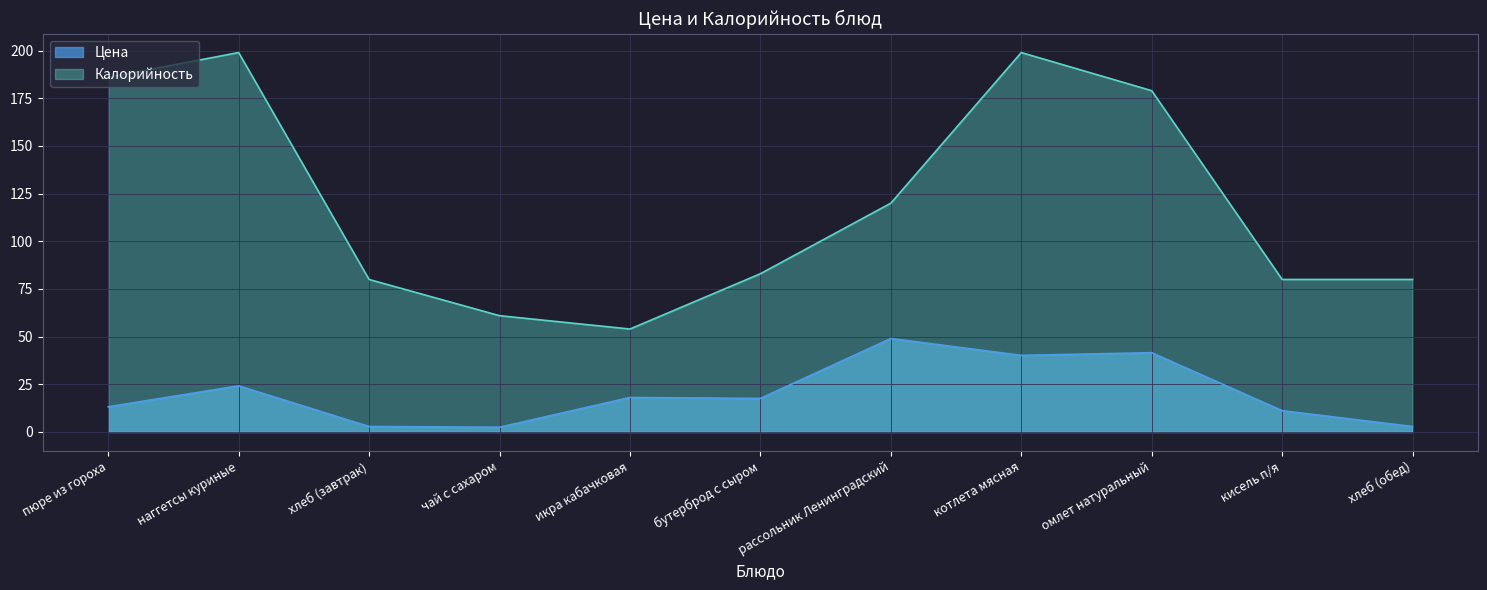

List the labels in order of Калорийность value, largest first.

наггетсы куриные, котлета мясная, пюре из гороха, омлет натуральный, рассольник Ленинградский, бутерброд с сыром, хлеб (завтрак), кисель п/я, хлеб (обед), чай с сахаром, икра кабачковая